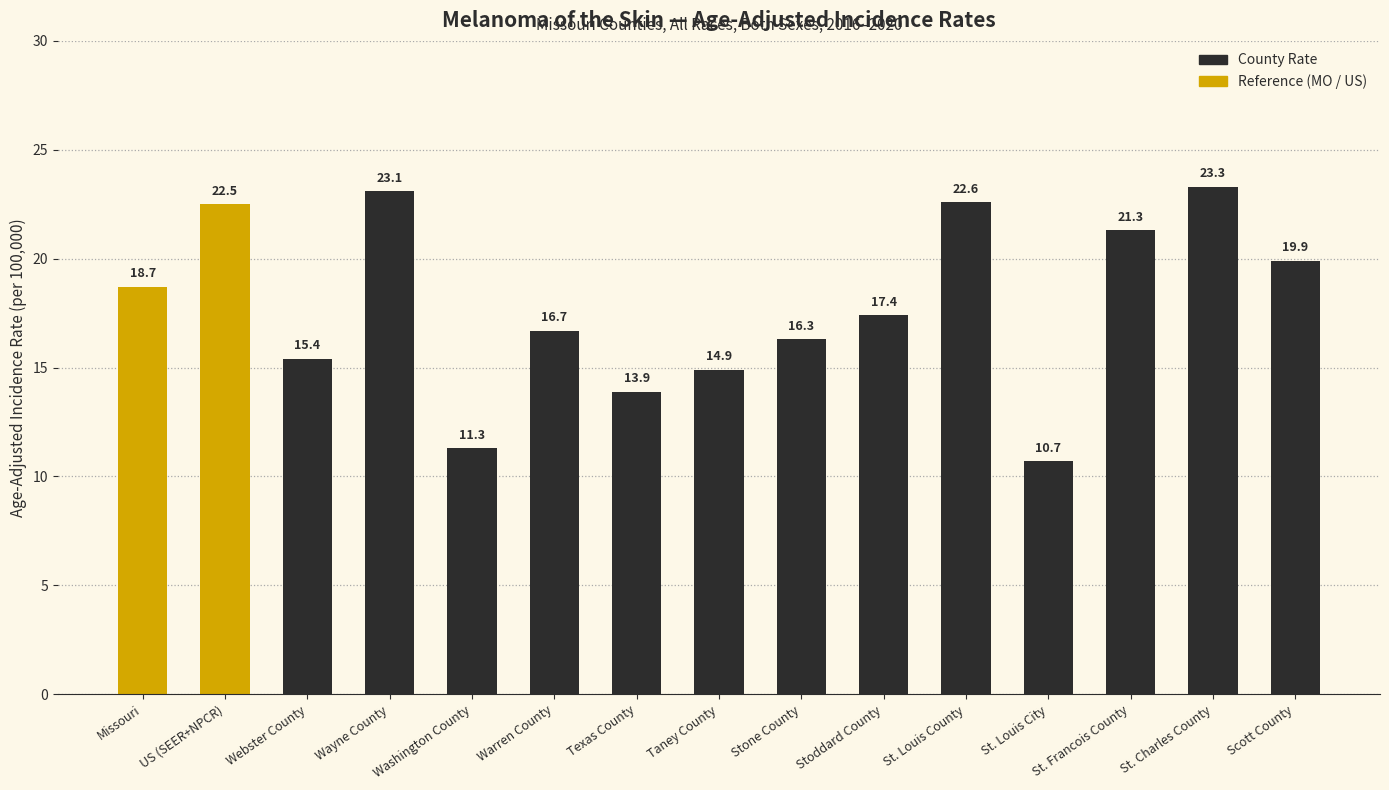

What is the ratio of the value at Missouri to the value at Scott County?

0.9